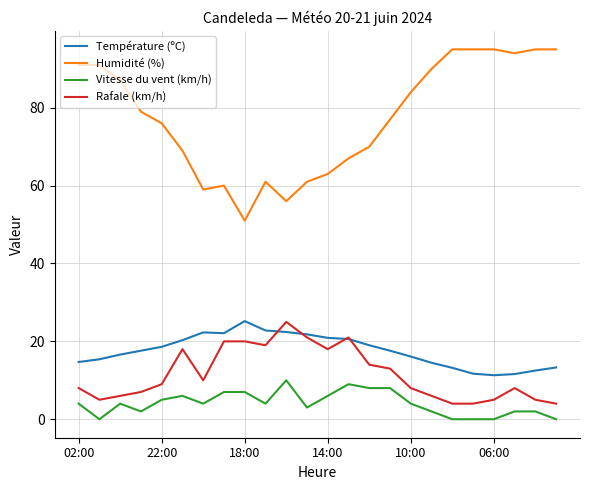

Which series has the largest range (max minus min)?

Humidité (%)